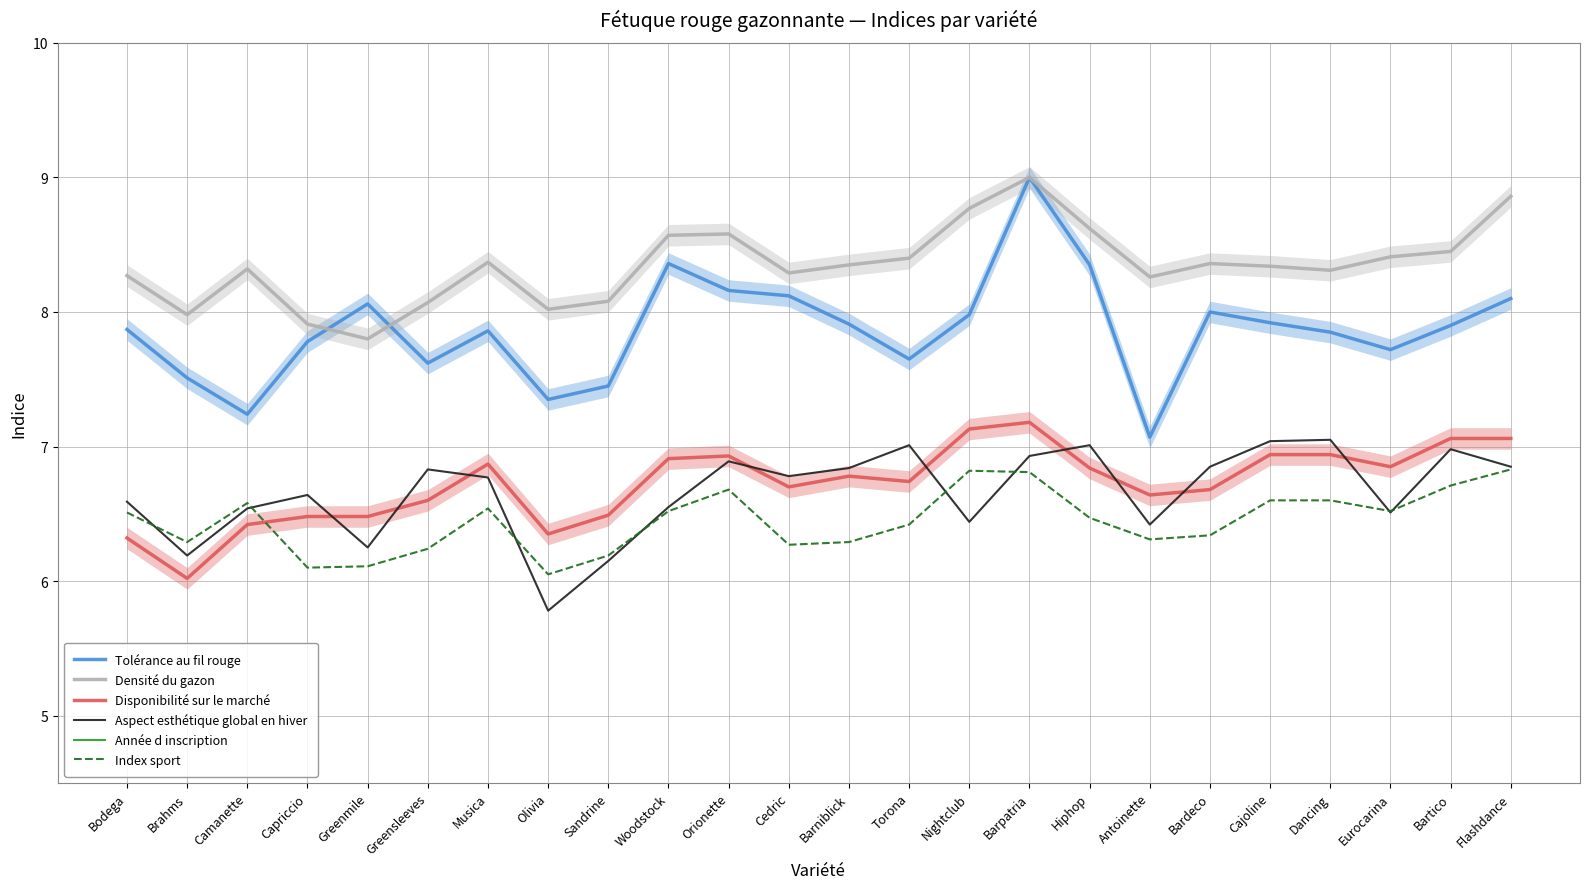

Between Olivia and Hiphop, which series saw the biggest shift?

Année d inscription